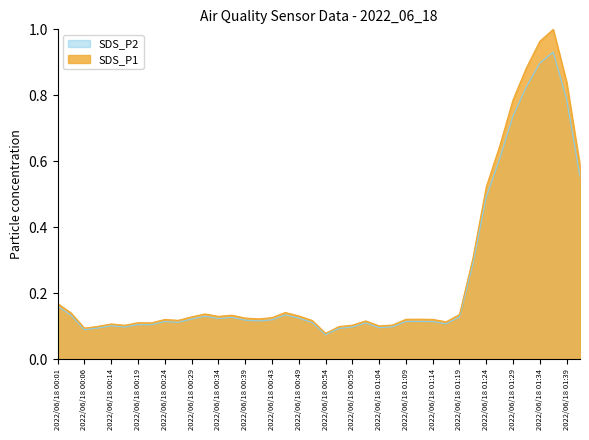

Count the number of data series in this chart.

2